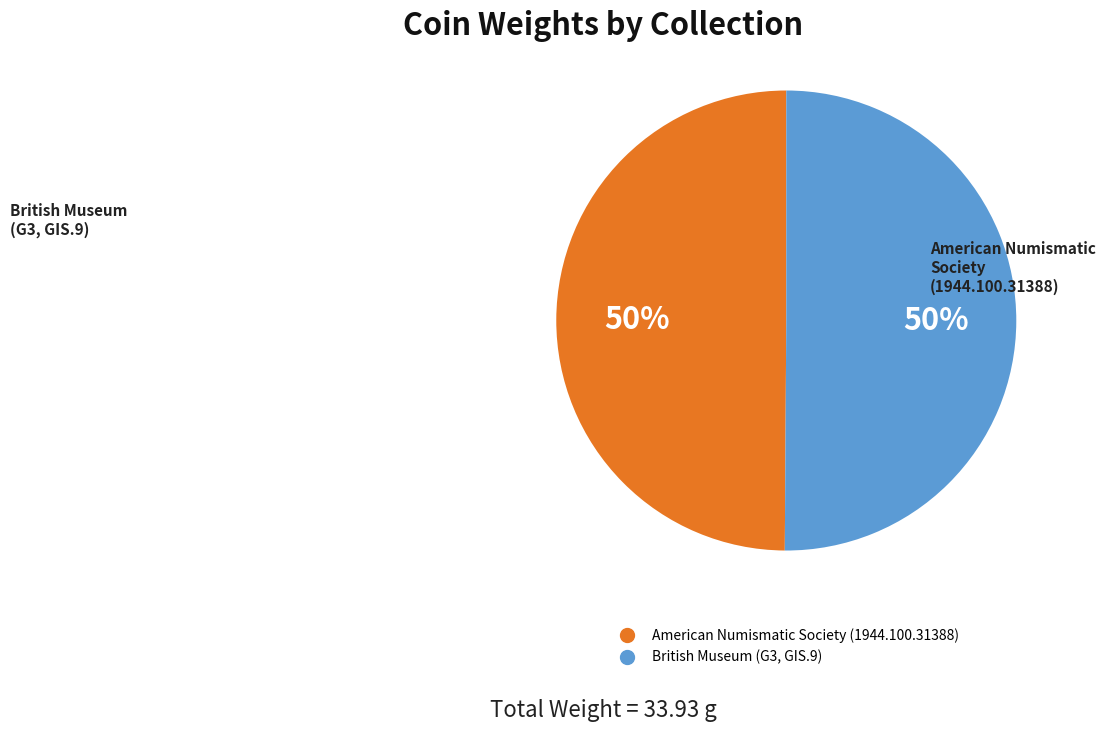

To the nearest percent, what percentage of the pie is American Numismatic Society (1944.100.31388)?

50%